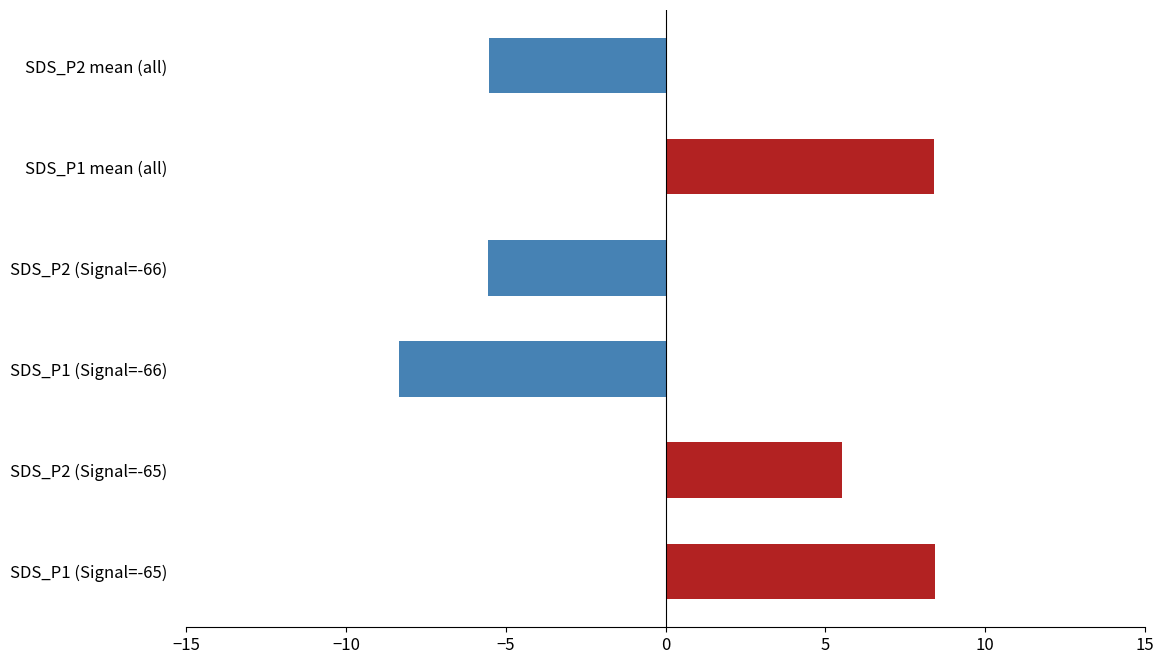

What is the change in value from SDS_P2 (Signal=-66) to SDS_P1 mean (all)?

+14.0